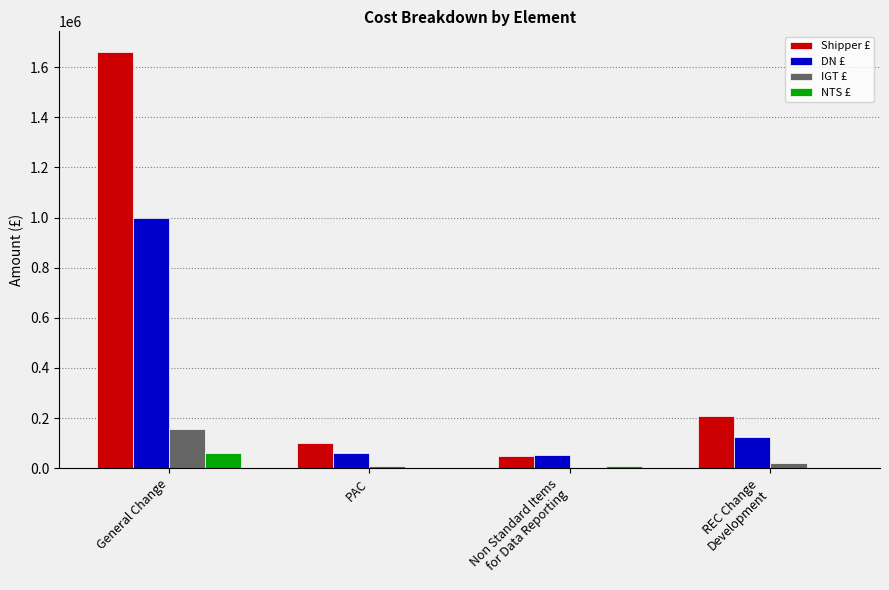

Reading right to left, transcribe all the data shown in this chart.

Shipper £: REC Change
Development=206500.0	Non Standard Items
for Data Reporting=49390.0	PAC=102200.0	General Change=1659737.5
DN £: REC Change
Development=124250.0	Non Standard Items
for Data Reporting=51040.0	PAC=62125.0	General Change=999062.5
IGT £: REC Change
Development=19250.0	Non Standard Items
for Data Reporting=1650.0	PAC=10675.0	General Change=155537.5
NTS £: REC Change
Development=0.0	Non Standard Items
for Data Reporting=7920.0	PAC=0.0	General Change=60375.0